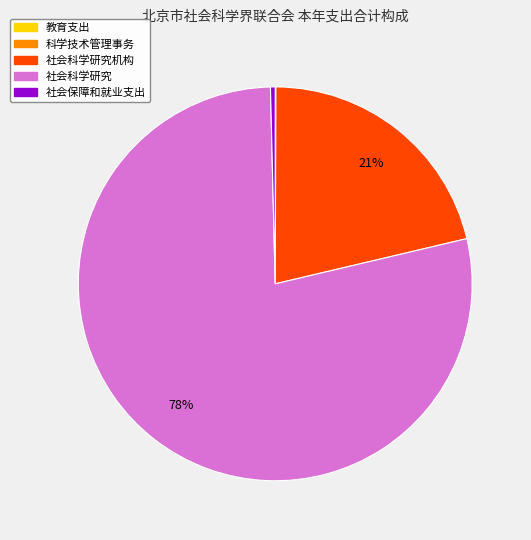

To the nearest percent, what is the average slice percentage?

20%